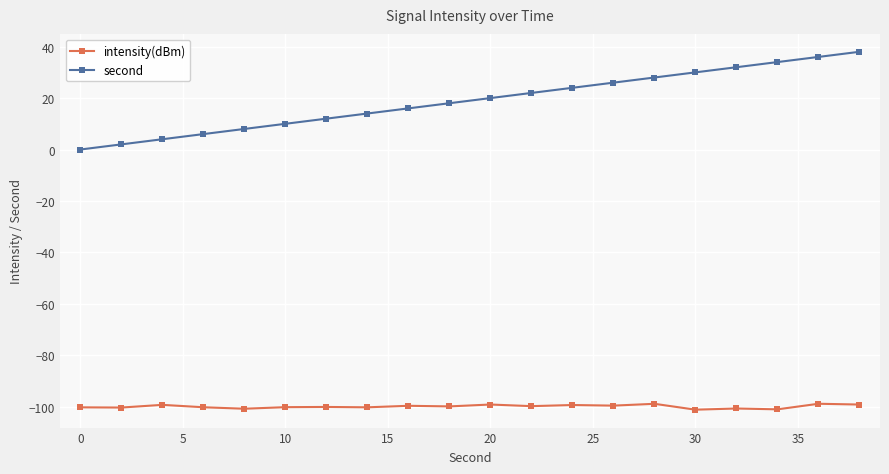

What is the maximum value shown in the chart?

38.0